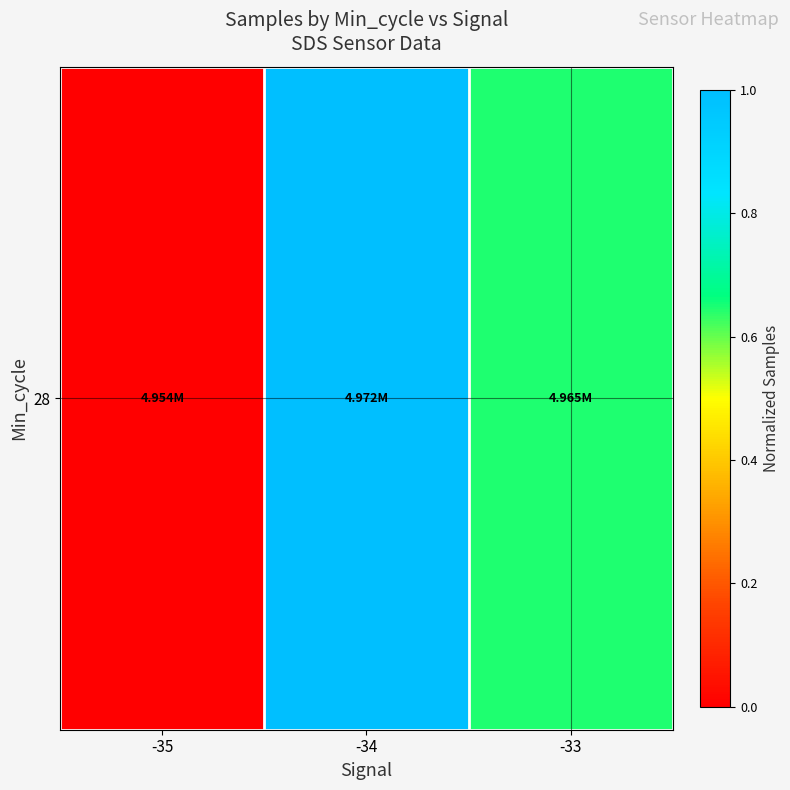

List the labels in order of value, largest first.

-34, -33, -35